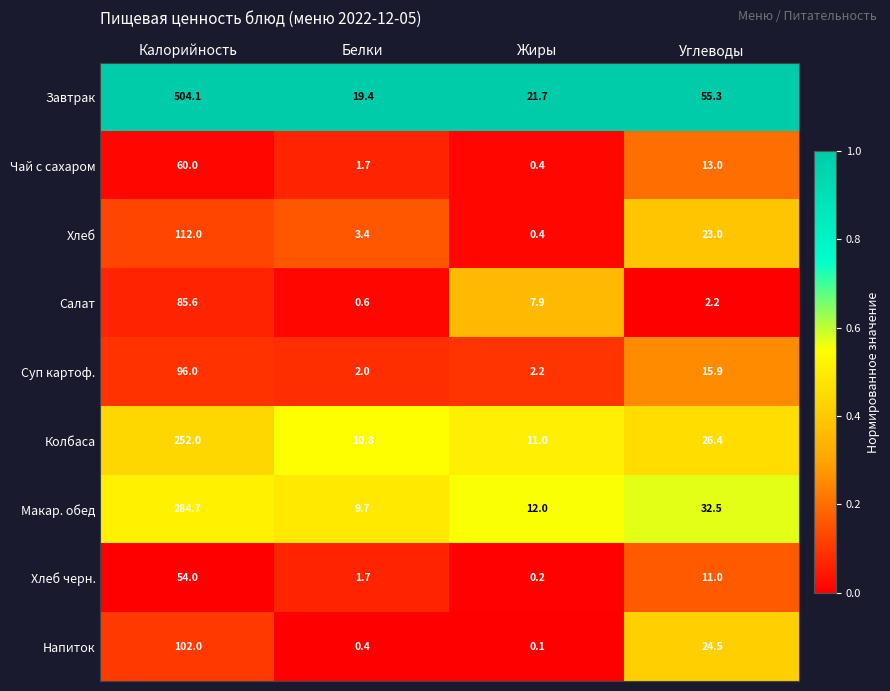

What is the greatest value displayed?

504.1